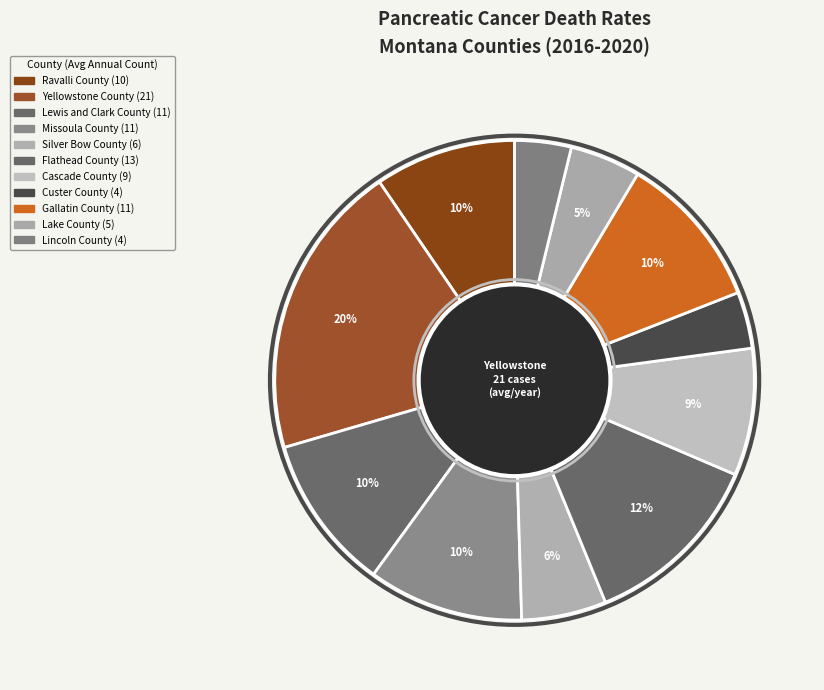

How many segments does this pie chart have?

11